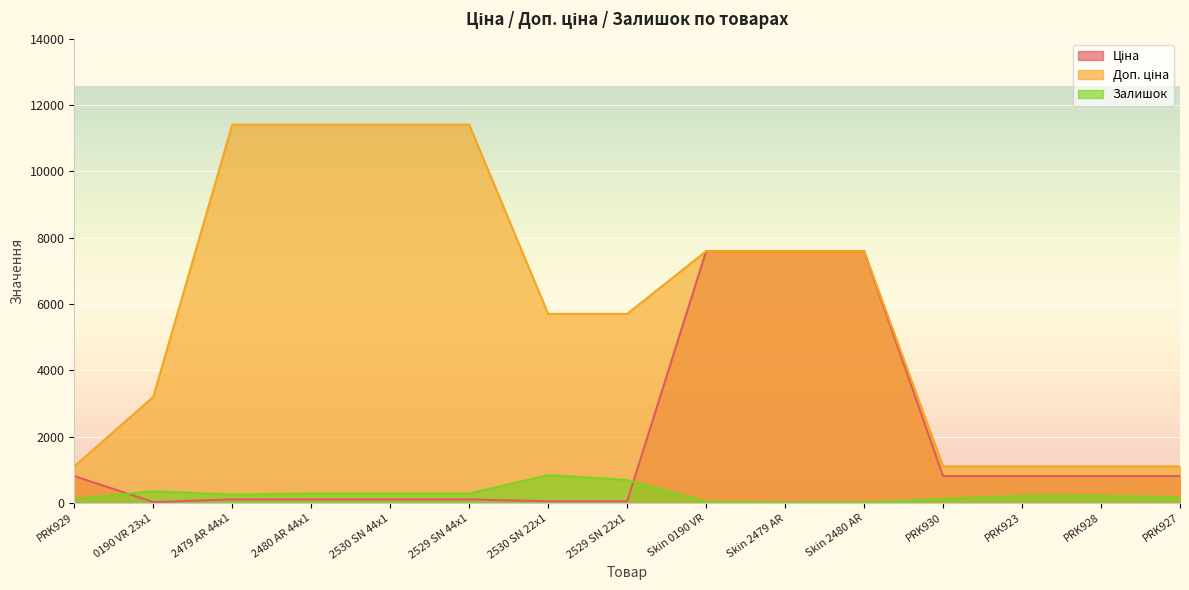

True or false: Ціна has a value of 3122.6 at Skin 2480 AR.

False